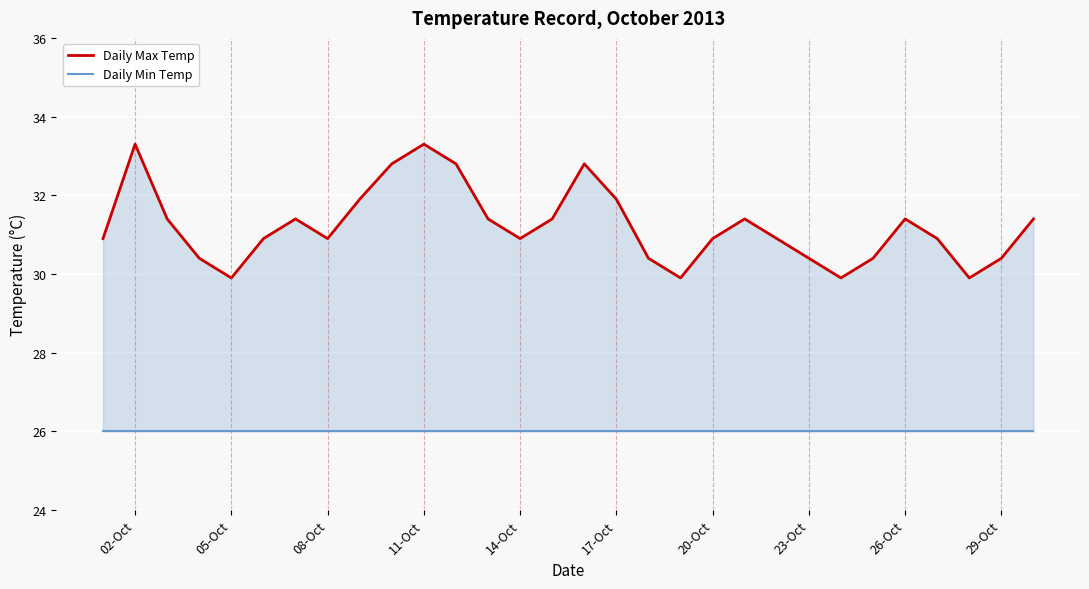

How many lines are shown in the chart?

2